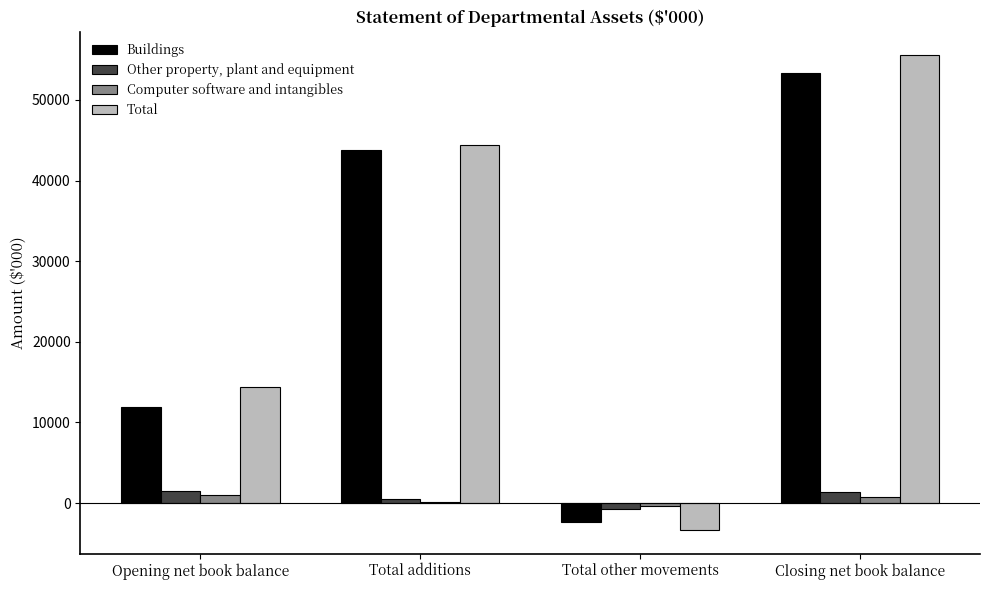

At which label does Total reach its peak?

Closing net book balance